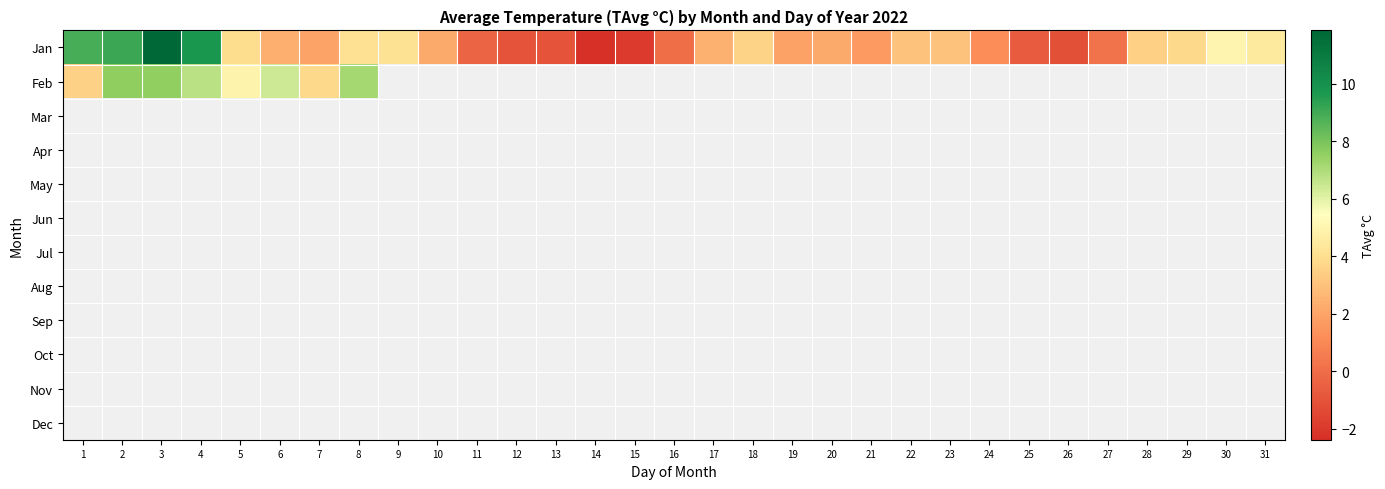

Between 13 and 28, which series saw the biggest shift?

Jan